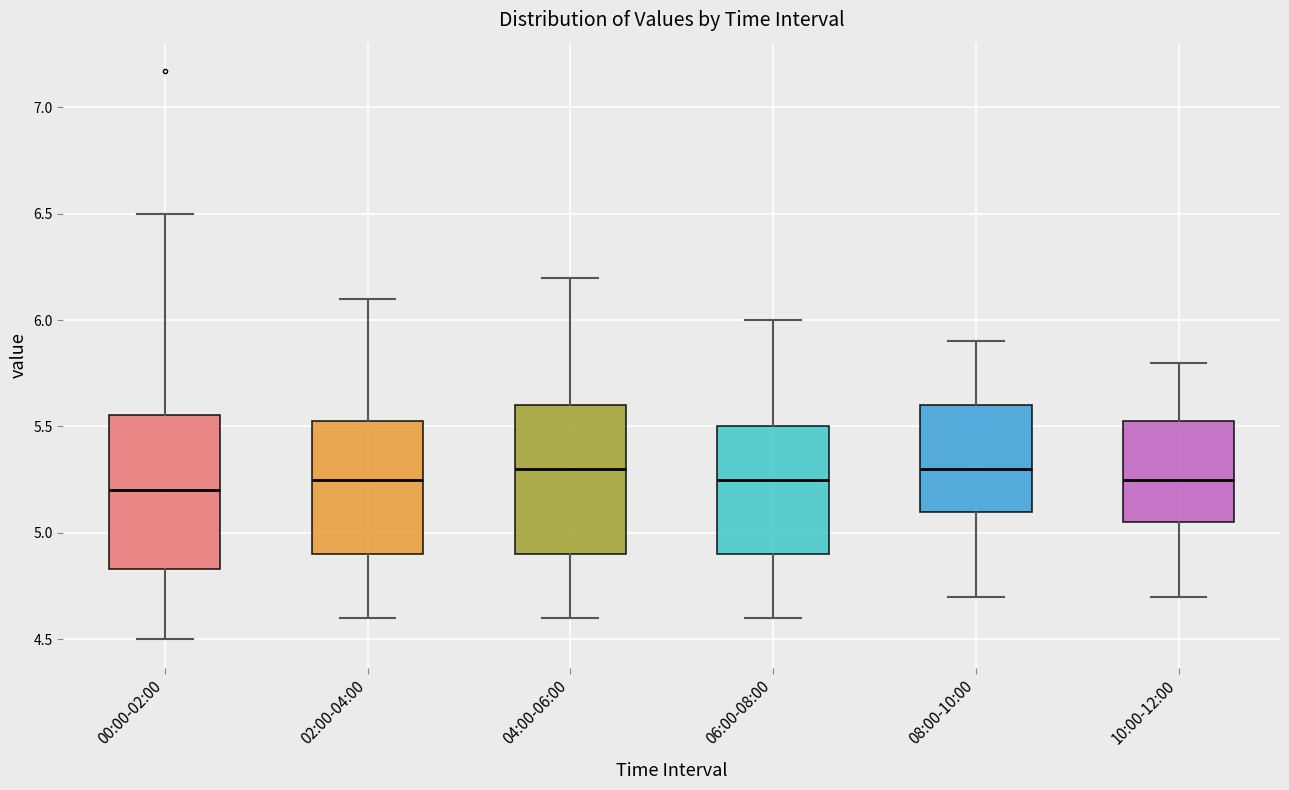

Where is the lower edge of the box for 00:00-02:00 on the y-axis? The values are not printed on the chart, so give them approximately, as read against the axis.

4.85